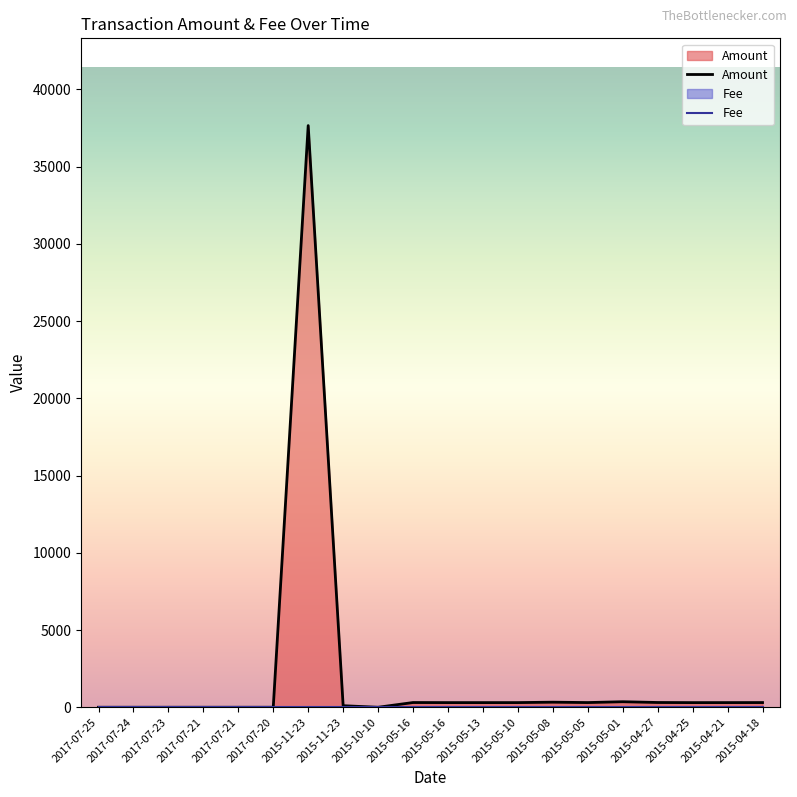

Reading left to right, extract all data points from this chart.

2017-07-25=0.0	2017-07-24=0.0	2017-07-23=0.0	2017-07-21=0.0	2017-07-21=0.0	2017-07-20=0.0	2015-11-23=37649.0	2015-11-23=100.0	2015-10-10=0.0	2015-05-16=306.0	2015-05-16=301.1	2015-05-13=301.1	2015-05-10=301.8	2015-05-08=328.4	2015-05-05=304.1	2015-05-01=357.9	2015-04-27=308.1	2015-04-25=300.5	2015-04-21=301.8	2015-04-18=304.1